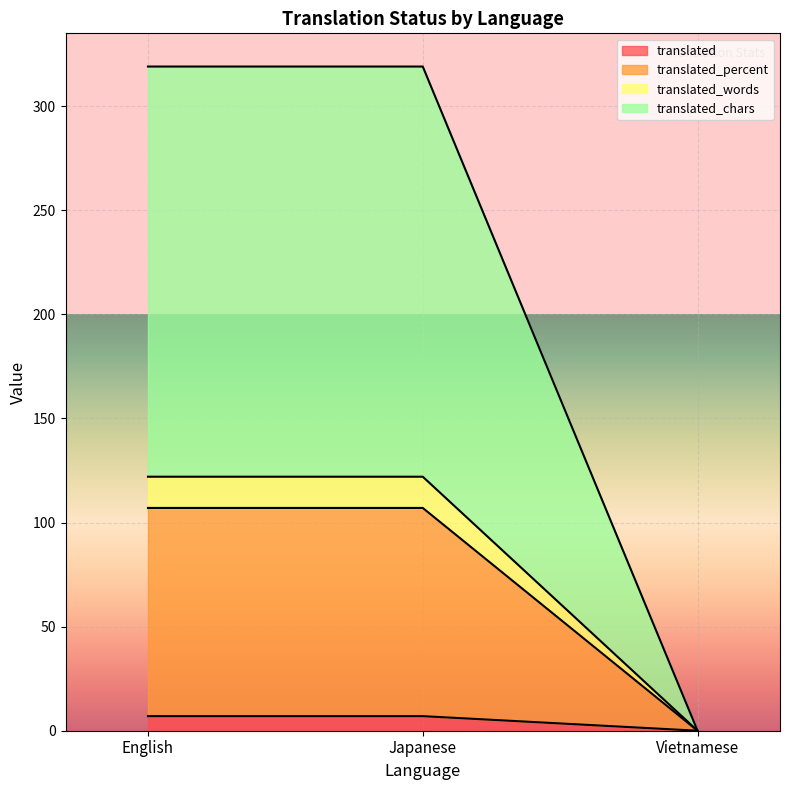

The translated_chars series shows 319 at Japanese. True or false?

True